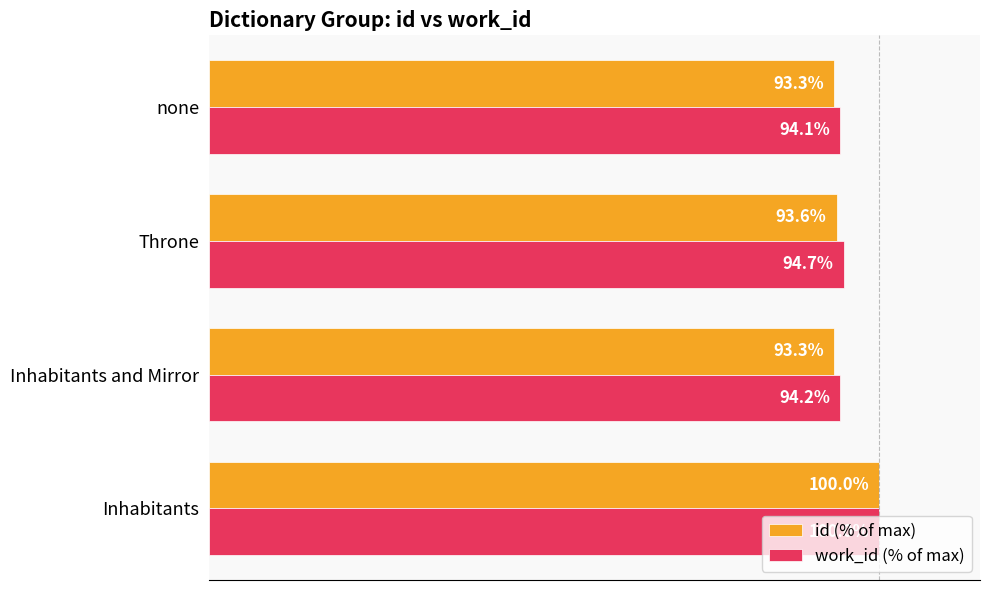

Which series has the widest spread of values?

id (% of max)